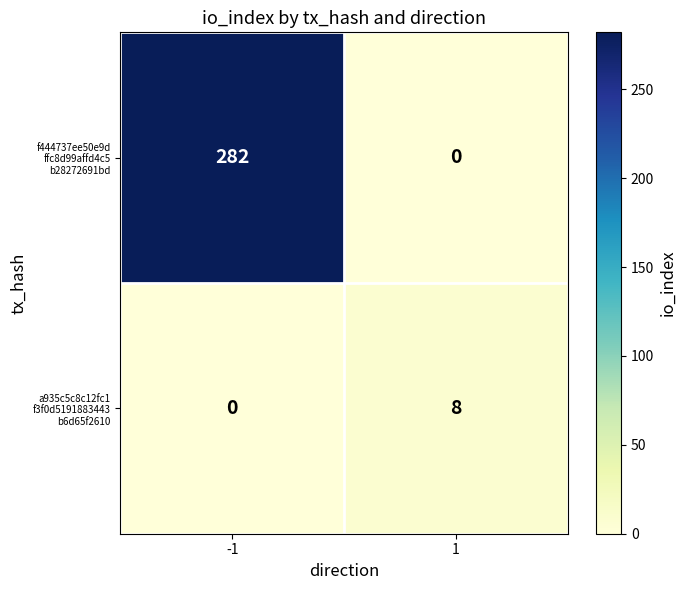

Which label corresponds to the largest value in the chart?

-1